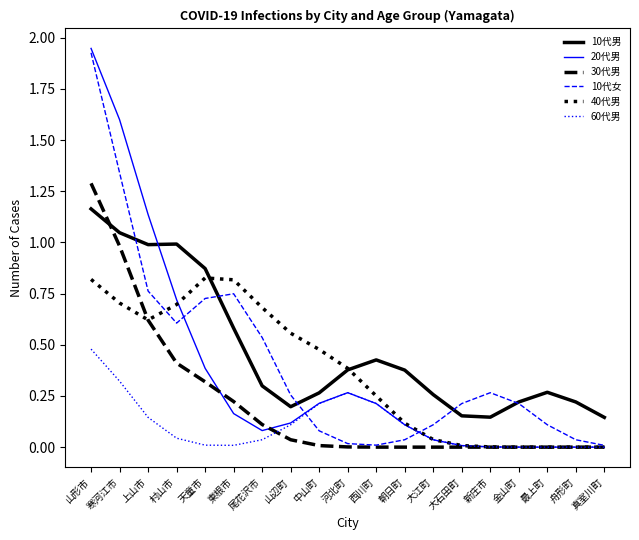

In 60代男, how many points are higher than both neighbors (excluding endpoints)?

1